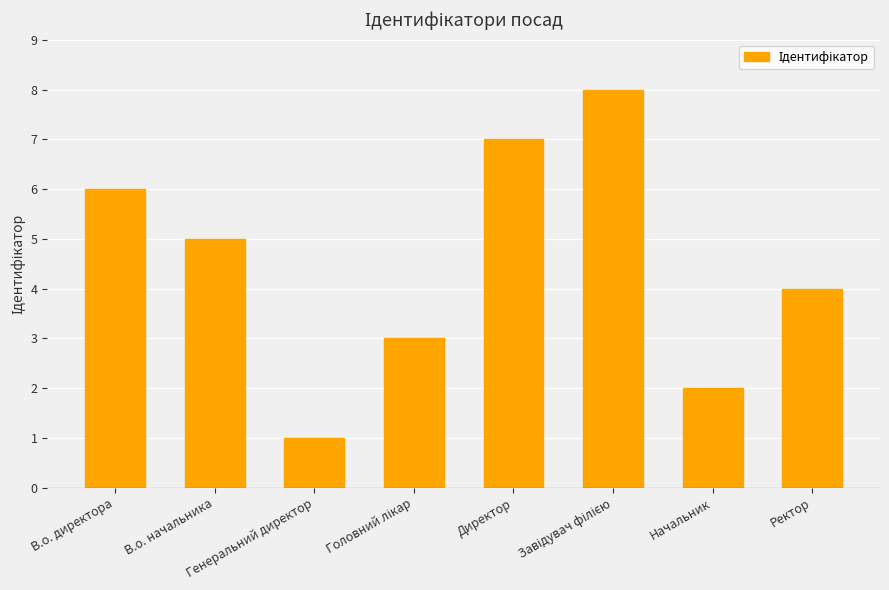

What position from the right is В.о. директора?

8